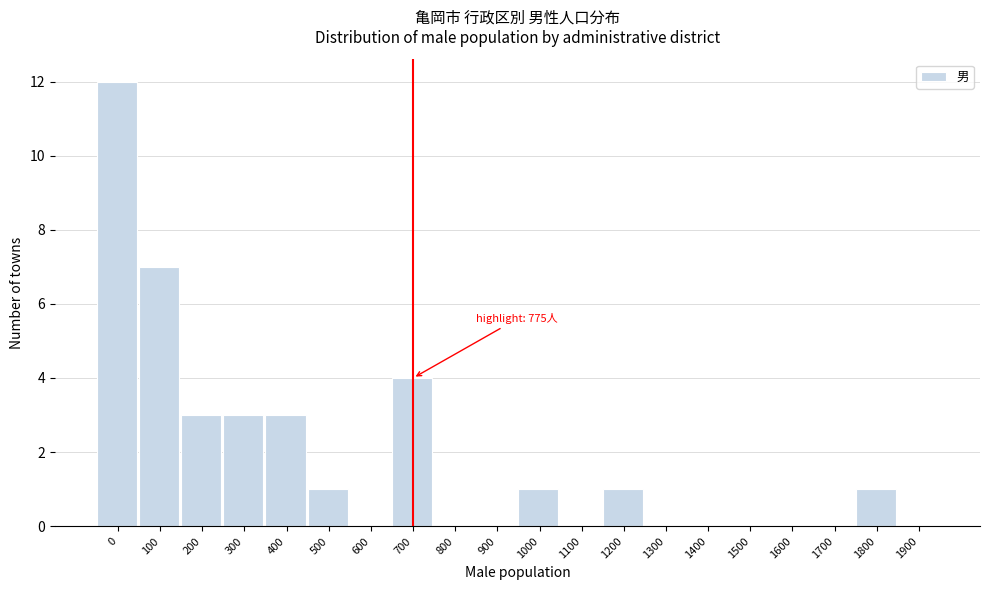

Reading left to right, list all the values displayed in this chart.

0=12	100=7	200=3	300=3	400=3	500=1	600=0	700=4	800=0	900=0	1000=1	1100=0	1200=1	1300=0	1400=0	1500=0	1600=0	1700=0	1800=1	1900=0